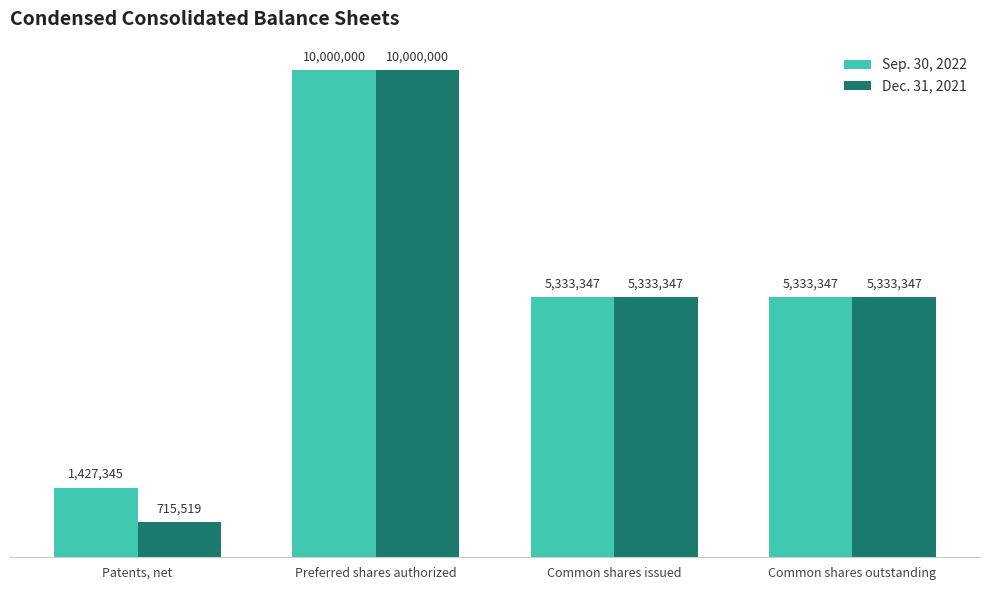

Which series has the largest total across all categories?

Sep. 30, 2022